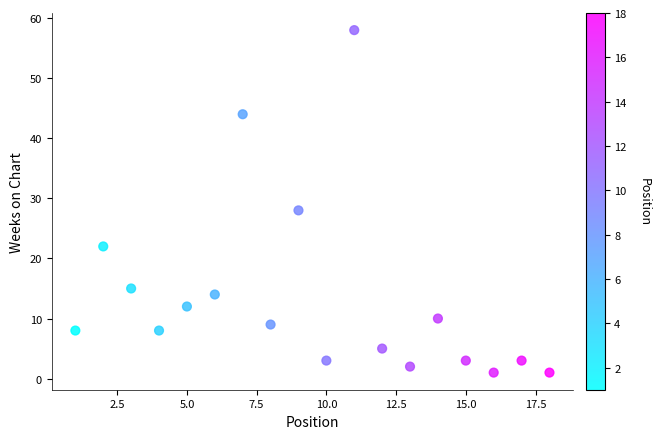

What Y value in the scatter plot is closest to 29?

28